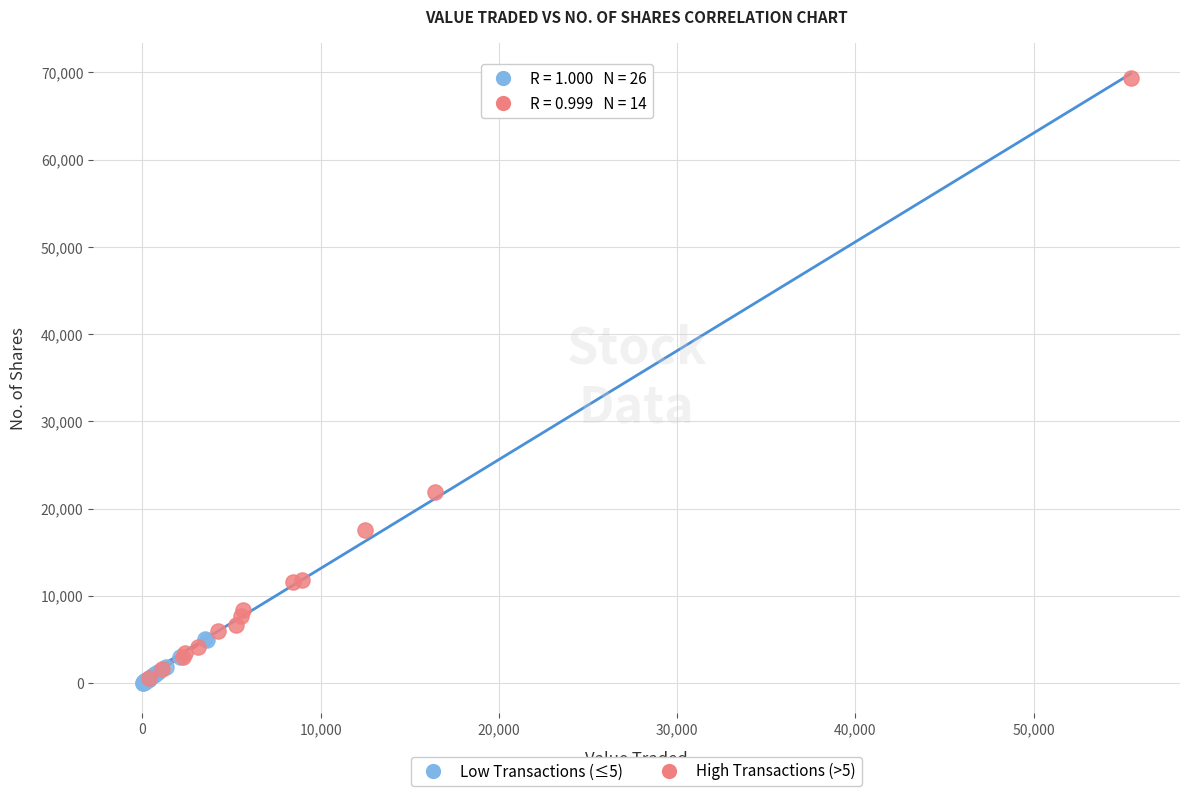

Which series has the largest Y range (max minus min)?

High Transactions (>5)